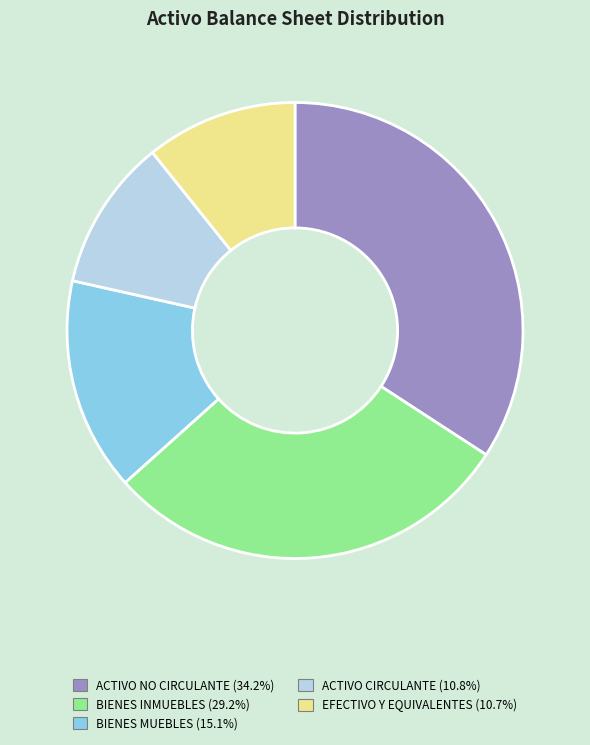

Does any single category account for the majority?

No